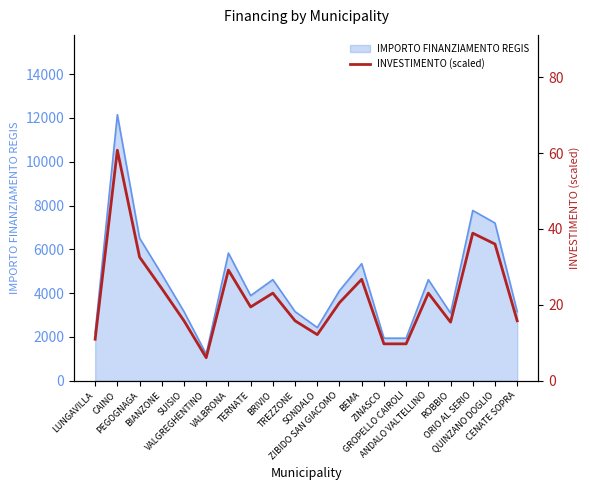

Which category has the lowest value across all series?

VALGREGHENTINO